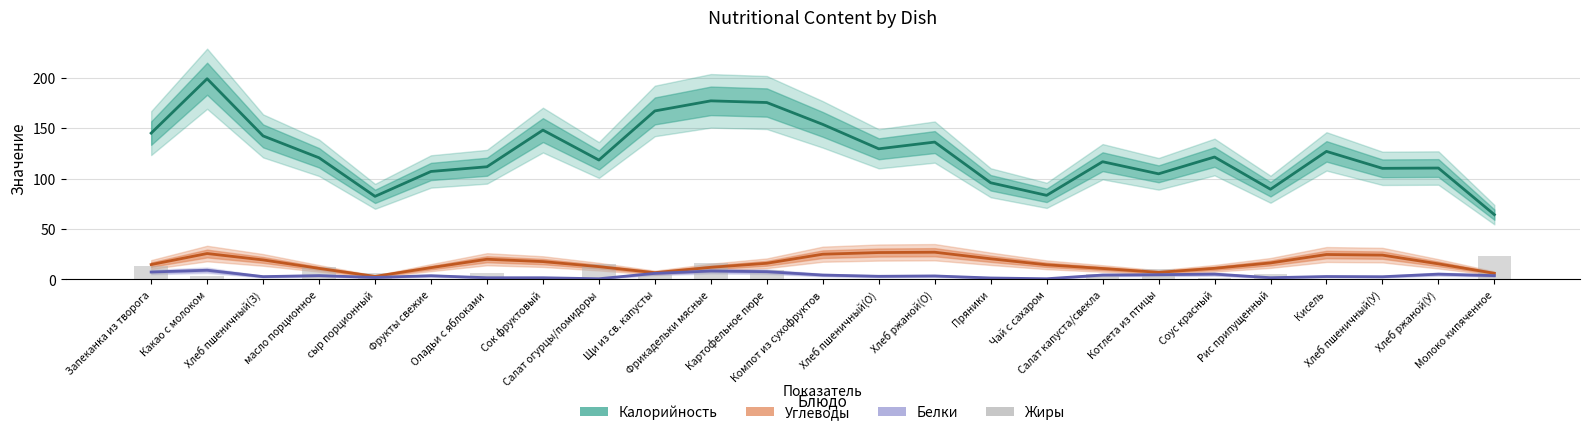

At how many categories does at least one series exceed 46?

25